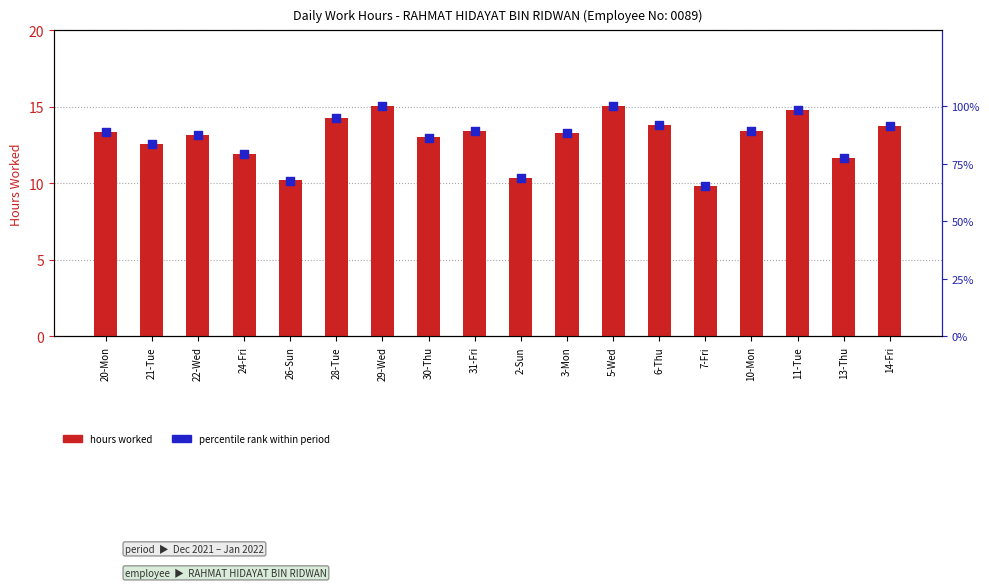

Which series contains the highest Y value?

percentile rank within period